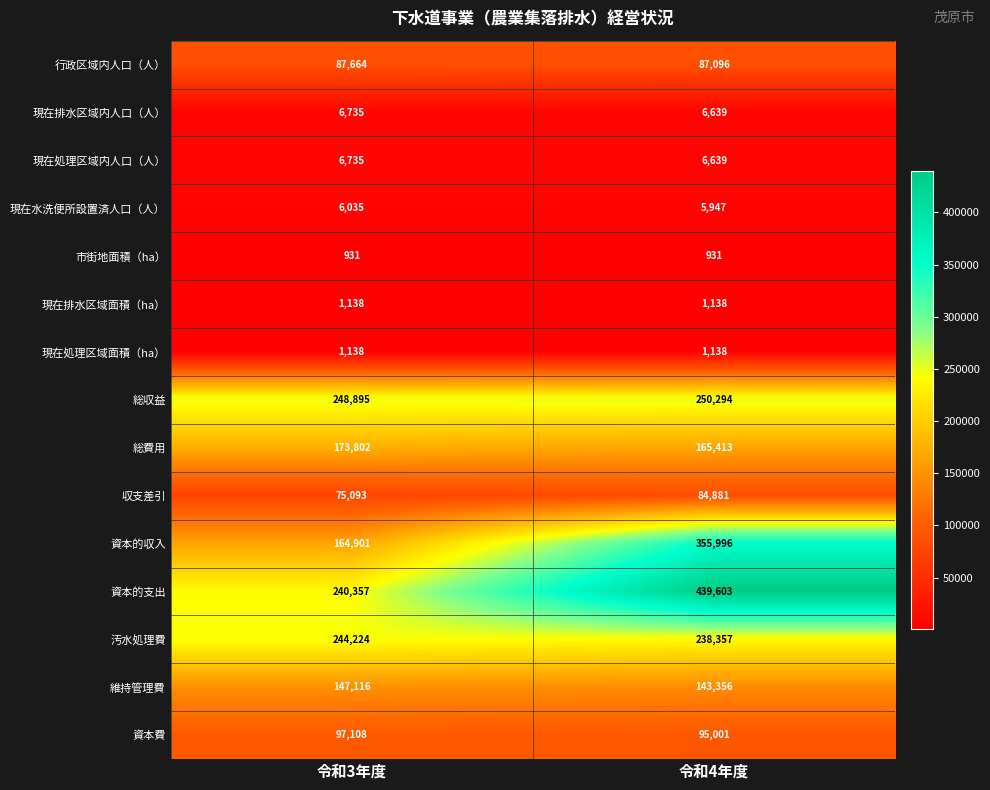

What is the greatest value displayed?

439603